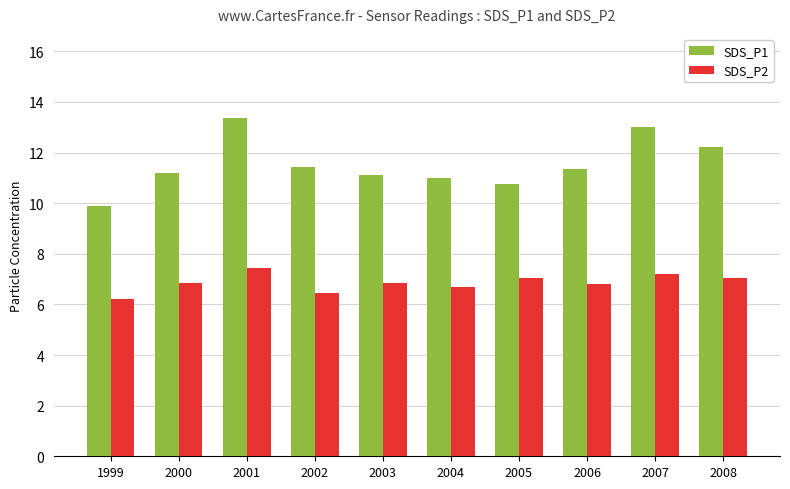

The SDS_P2 series shows 7.0 at 2005. True or false?

True